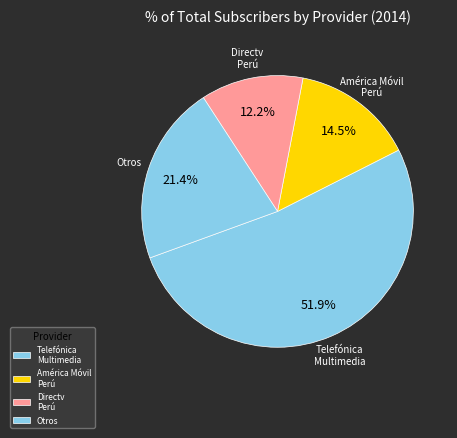

Count the number of slices in the pie.

4